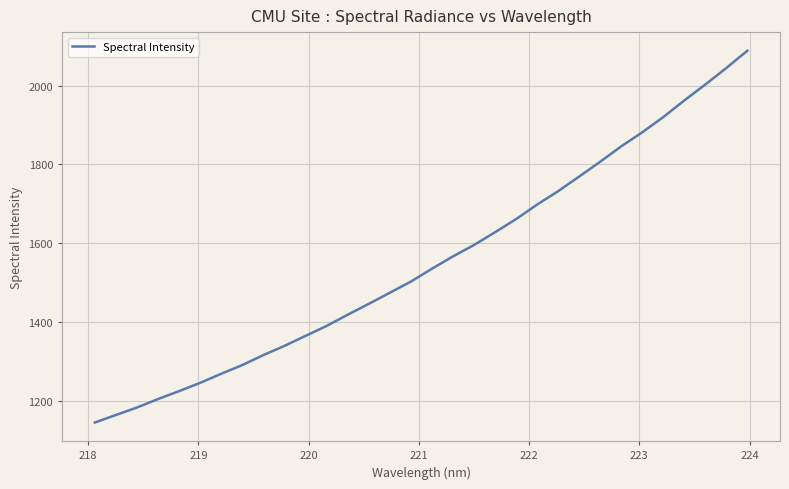

What is the maximum value shown in the chart?

2088.4